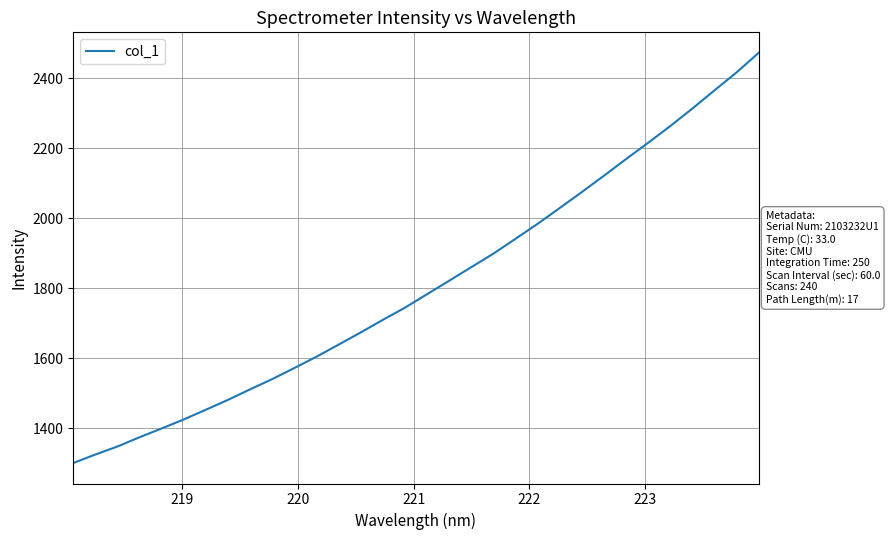

What is the difference between the maximum and minimum values?

1171.6